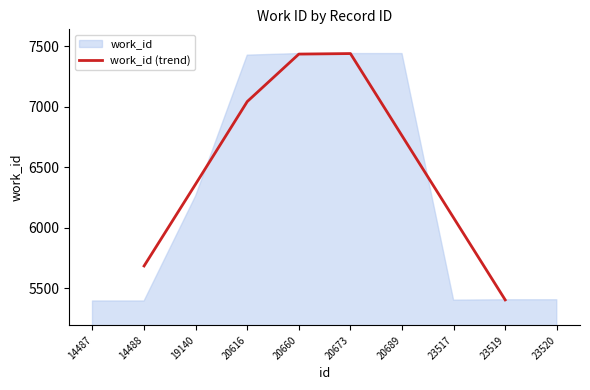

Is it true that work_id (trend) equals 5406.0 at 23519?

True